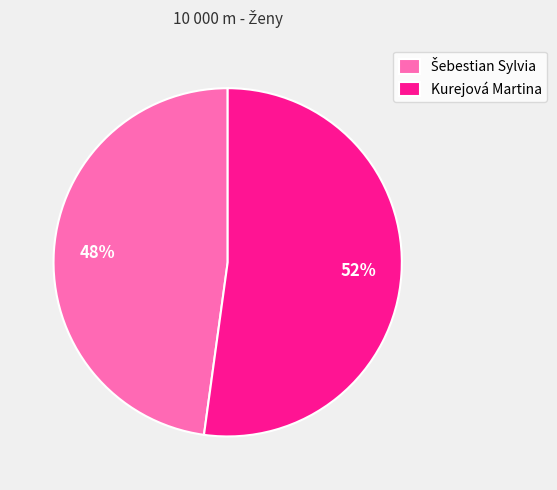

Is there a majority slice in this chart?

Yes